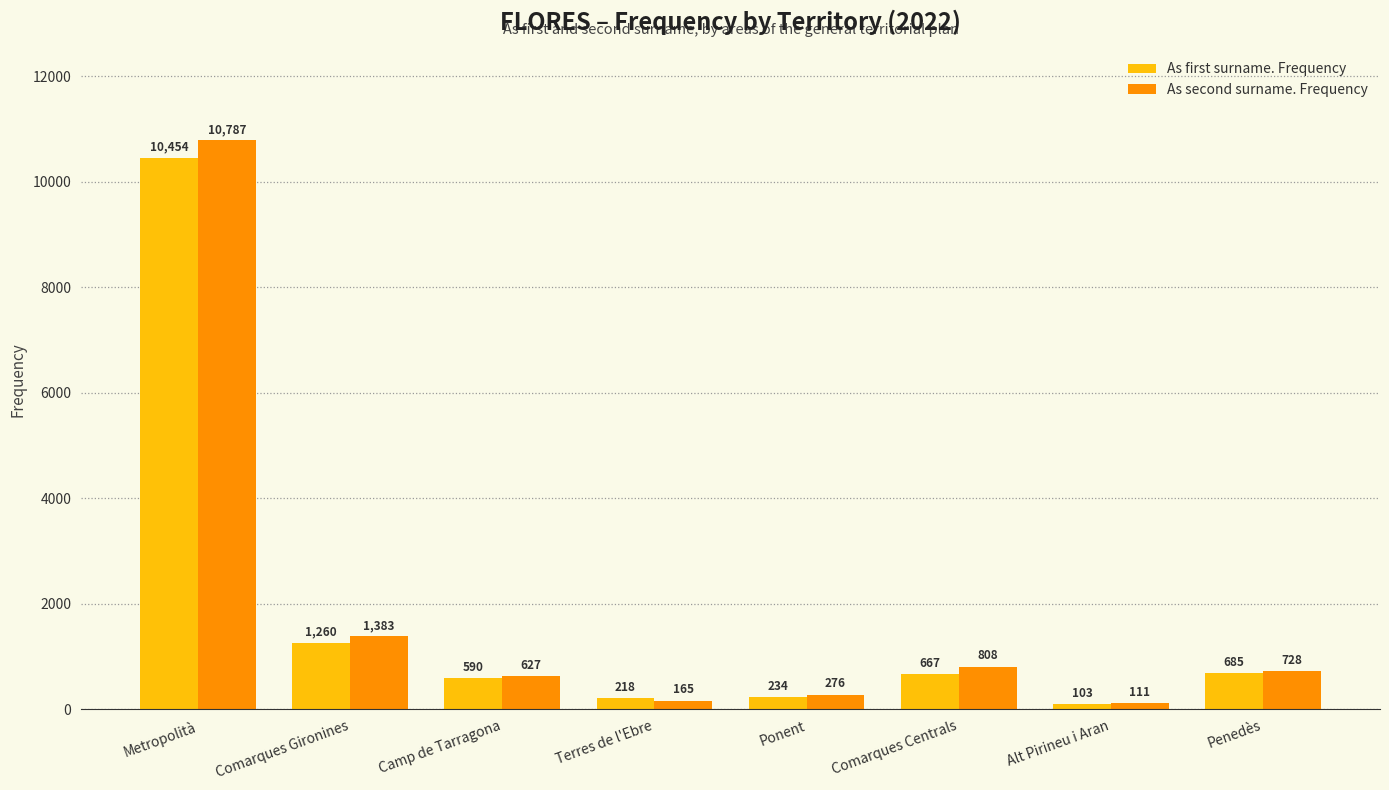

What is the maximum value shown in the chart?

10787